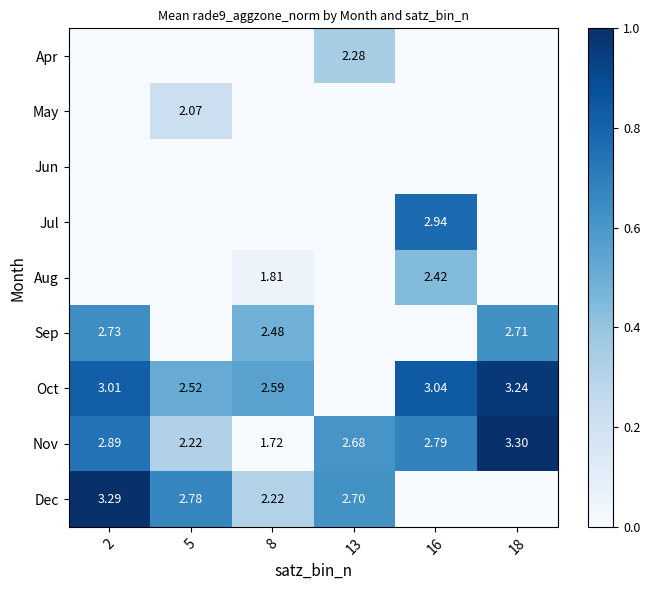

Is the value of Sep at 8 greater than the value of Nov at 8?

Yes